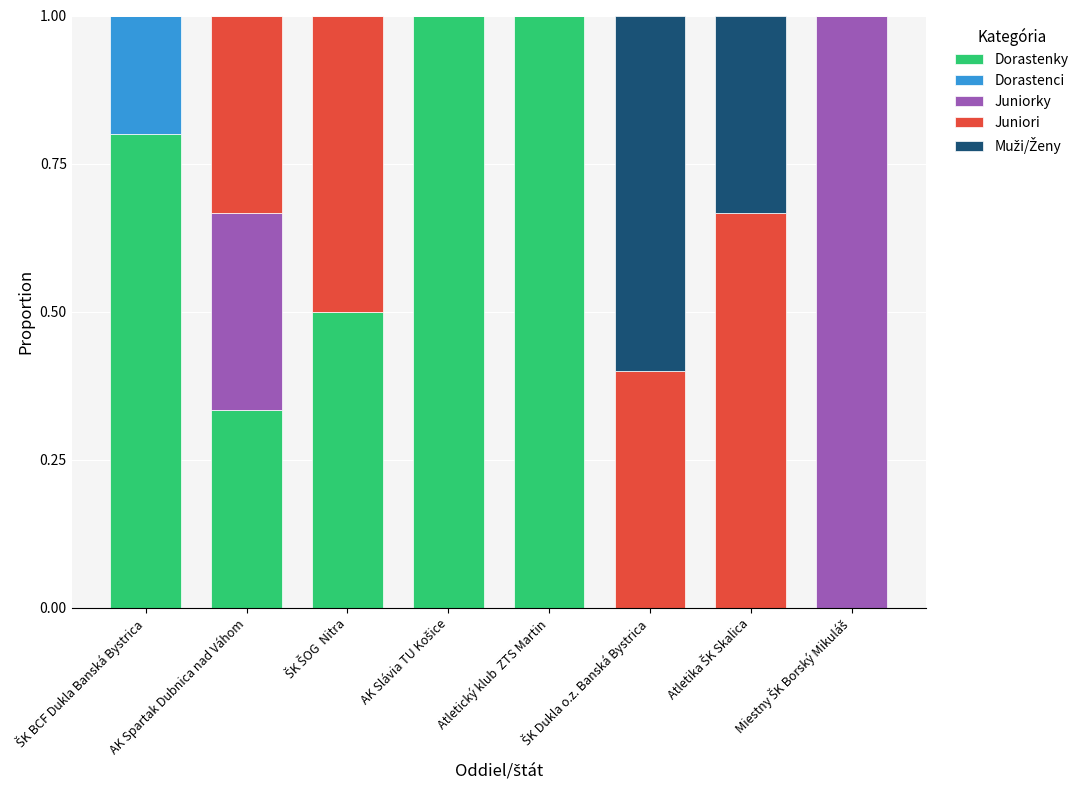

What is the highest value of the Dorastenky series?

1.0